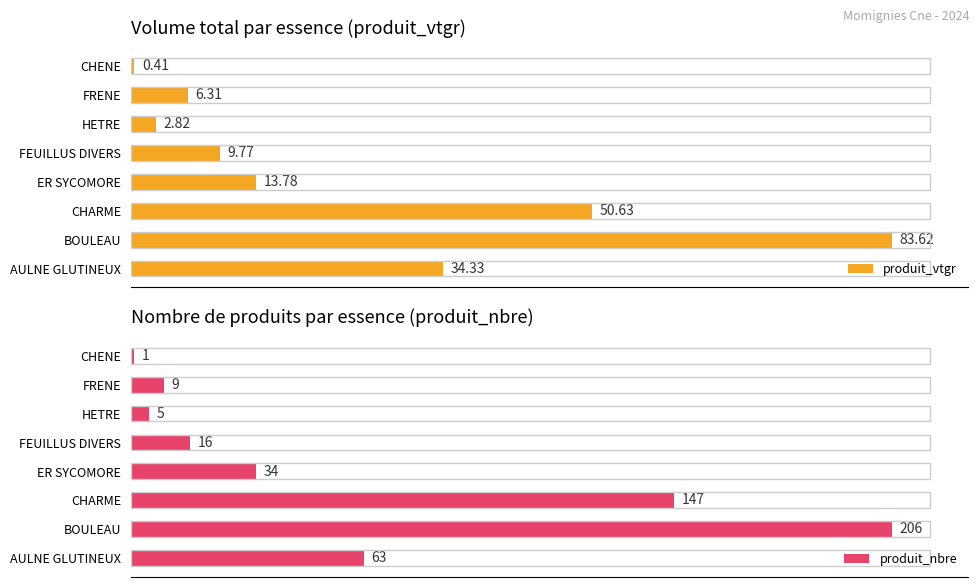

Is the value of produit_nbre at HETRE greater than the value of produit_vtgr at AULNE GLUTINEUX?

No